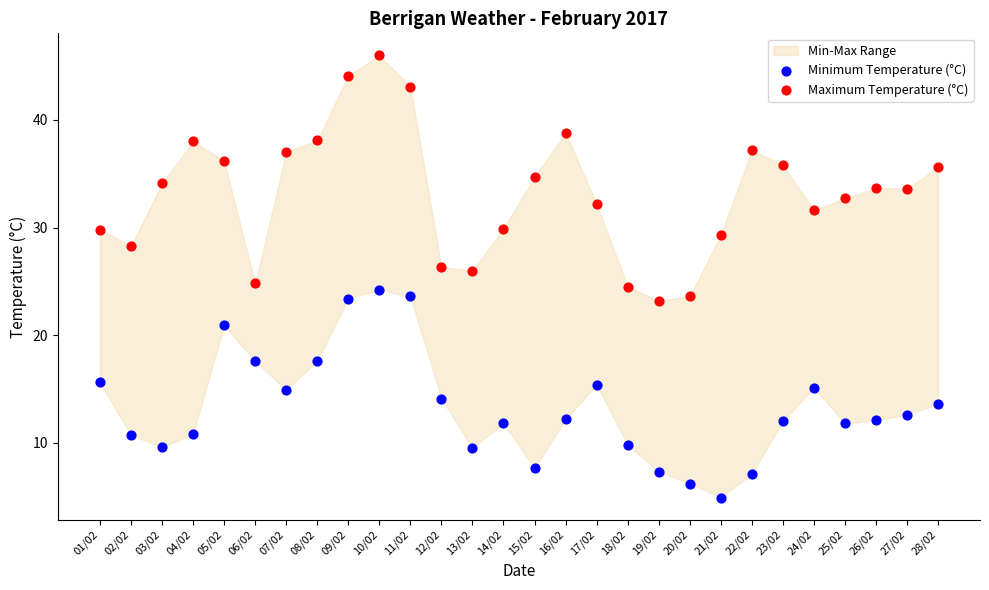

Which series reaches the minimum Y coordinate?

Minimum Temperature (°C)